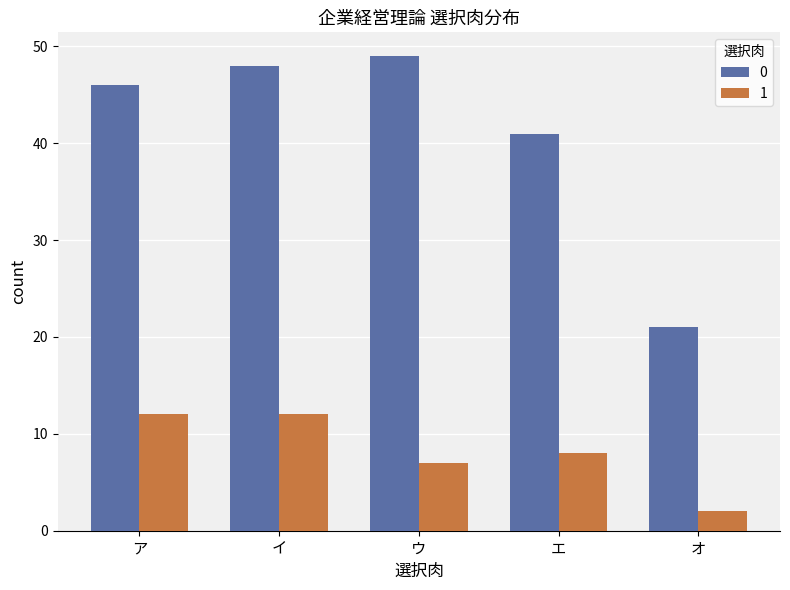

Which category has the highest value across all series?

ウ